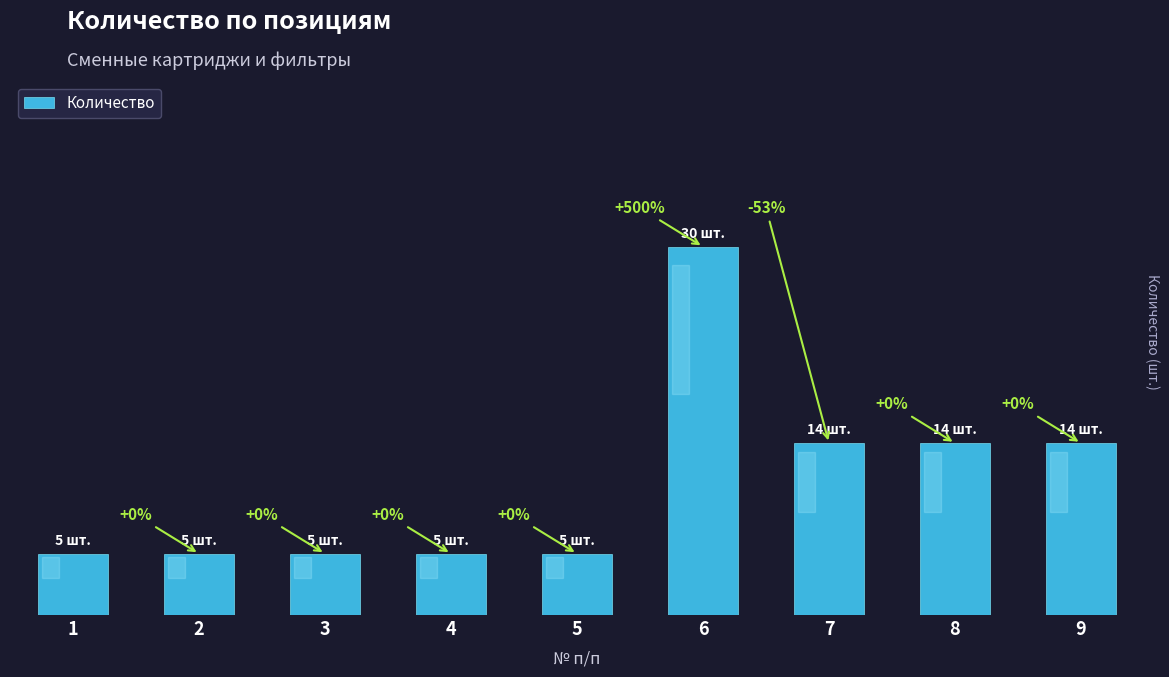

Rank the categories by value from lowest to highest.

1, 2, 3, 4, 5, 7, 8, 9, 6